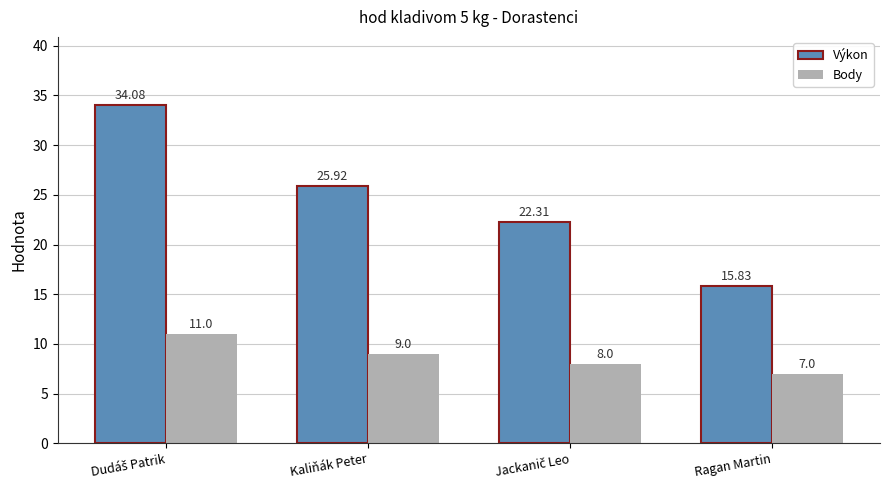

What is the smallest value displayed?

7.0